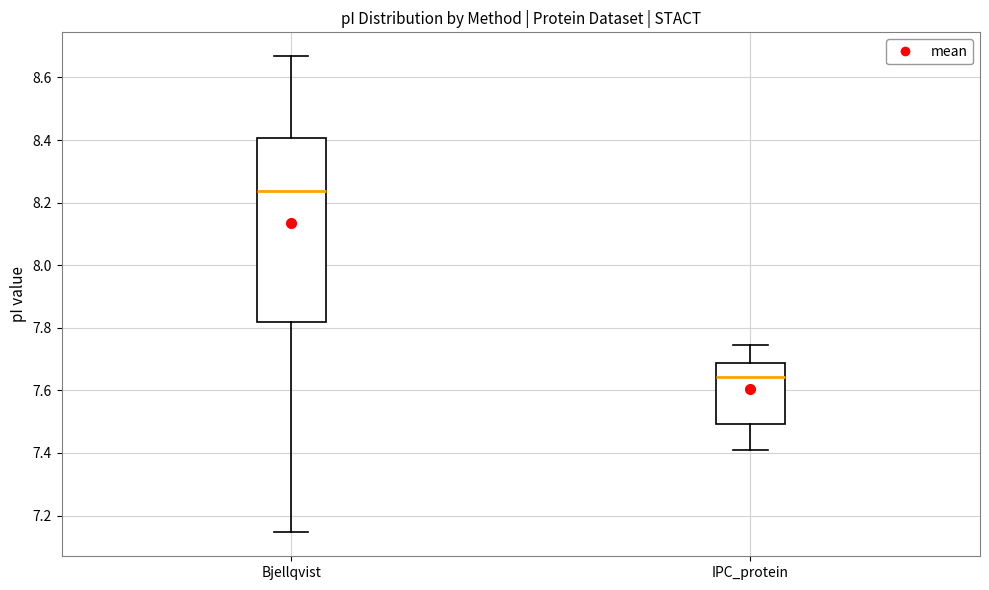

Which box is the tallest, from its lower edge to its upper edge?

Bjellqvist